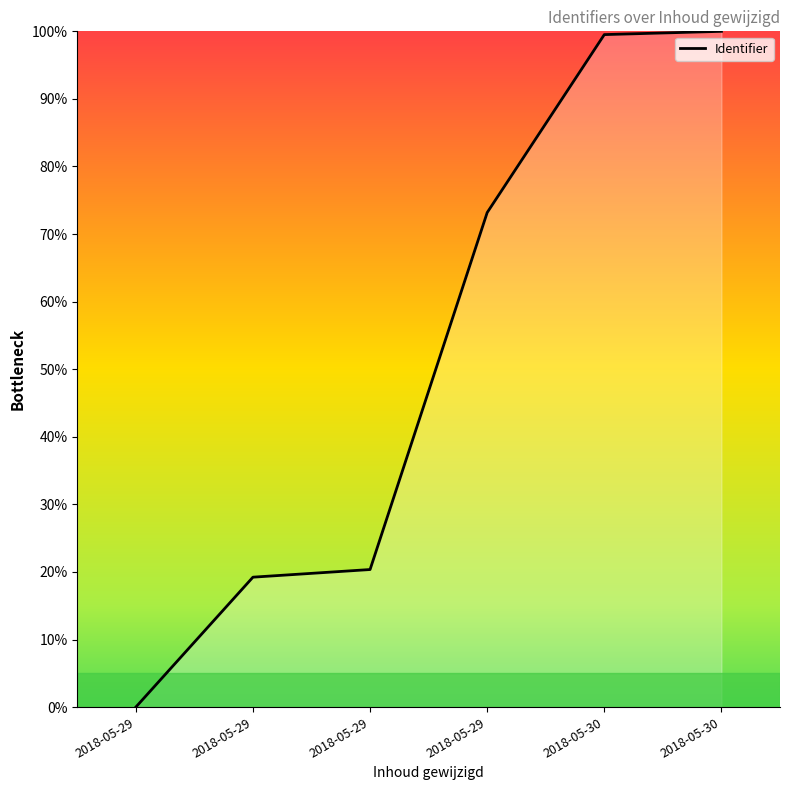

How many categories are shown in the chart?

6